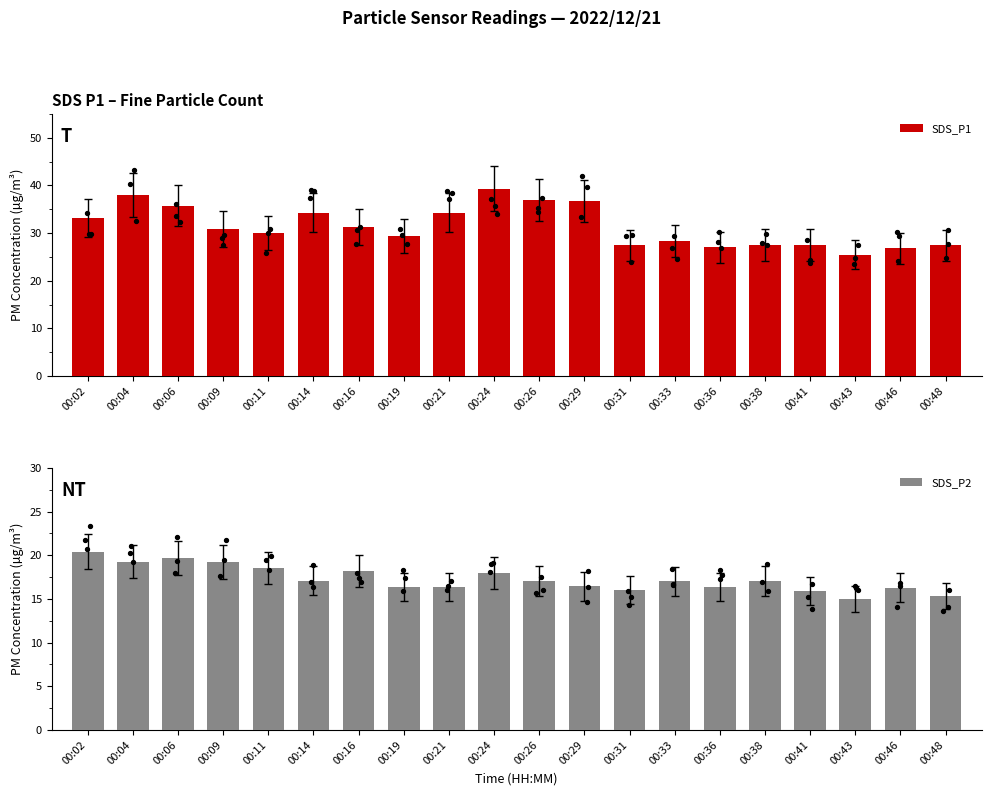

Which series has the largest total across all categories?

SDS_P1